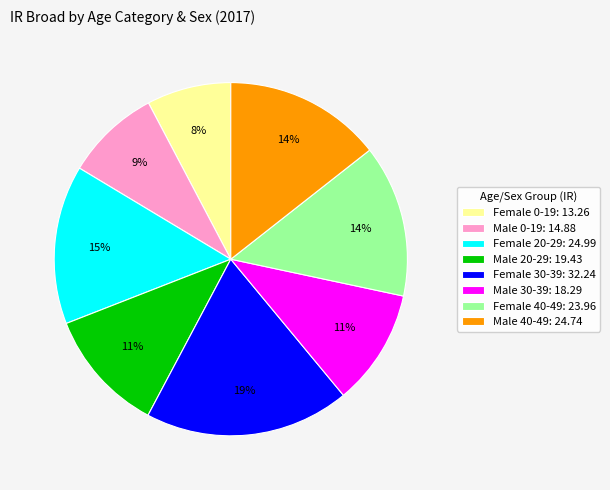

To the nearest percent, what percentage of the pie is Male 0-19?

9%